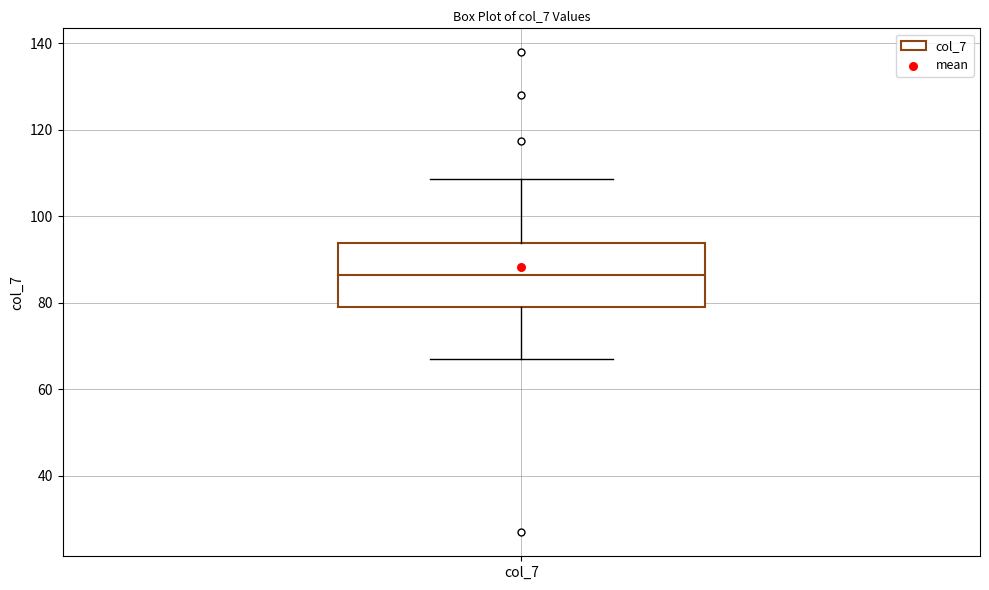

Read this box plot against the y-axis: the position of the median line, the range covered by the box, and the ends of both whiskers. The values are not printed on the chart, so give them approximately, as read against the axis.

median 86, box 80 to 94, whiskers 66 to 108